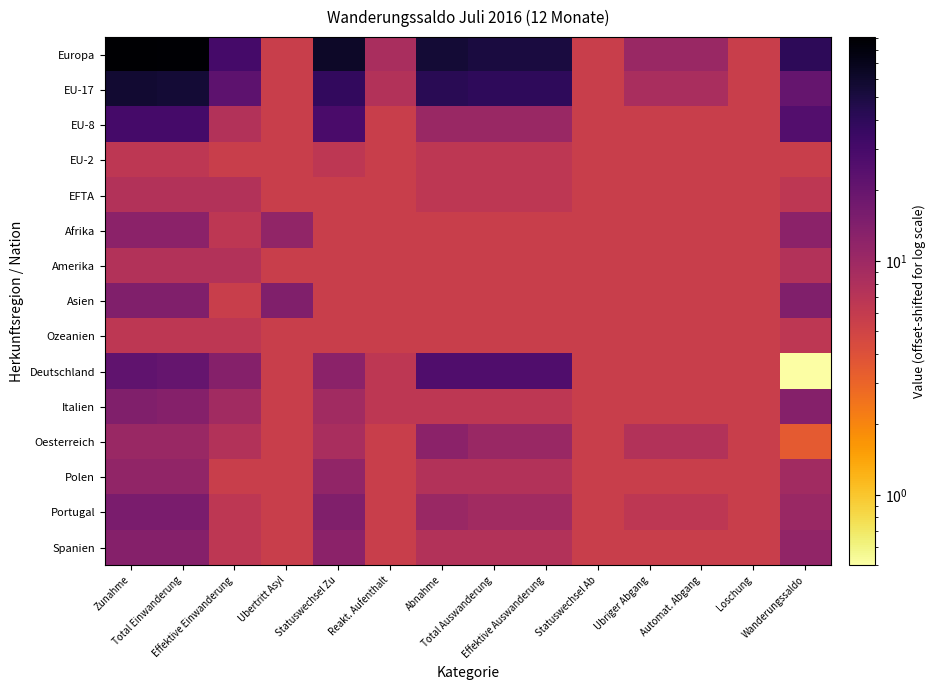

Reading left to right, what are all the values shown in this chart?

Europa: Zunahme=90.5	Total Einwanderung=87.5	Effektive Einwanderung=30.5	Ubertritt Asyl=5.5	Statuswechsel Zu=62.5	Reakt. Aufenthalt=8.5	Abnahme=55.5	Total Auswanderung=50.5	Effektive Auswanderung=50.5	Statuswechsel Ab=5.5	Ubriger Abgang=10.5	Automat. Abgang=10.5	Loschung=5.5	Wanderungssaldo=40.5
EU-17: Zunahme=57.5	Total Einwanderung=55.5	Effektive Einwanderung=22.5	Ubertritt Asyl=5.5	Statuswechsel Zu=38.5	Reakt. Aufenthalt=7.5	Abnahme=42.5	Total Auswanderung=39.5	Effektive Auswanderung=39.5	Statuswechsel Ab=5.5	Ubriger Abgang=8.5	Automat. Abgang=8.5	Loschung=5.5	Wanderungssaldo=20.5
EU-8: Zunahme=30.5	Total Einwanderung=30.5	Effektive Einwanderung=7.5	Ubertritt Asyl=5.5	Statuswechsel Zu=28.5	Reakt. Aufenthalt=5.5	Abnahme=10.5	Total Auswanderung=10.5	Effektive Auswanderung=10.5	Statuswechsel Ab=5.5	Ubriger Abgang=5.5	Automat. Abgang=5.5	Loschung=5.5	Wanderungssaldo=25.5
EU-2: Zunahme=6.5	Total Einwanderung=6.5	Effektive Einwanderung=5.5	Ubertritt Asyl=5.5	Statuswechsel Zu=6.5	Reakt. Aufenthalt=5.5	Abnahme=6.5	Total Auswanderung=6.5	Effektive Auswanderung=6.5	Statuswechsel Ab=5.5	Ubriger Abgang=5.5	Automat. Abgang=5.5	Loschung=5.5	Wanderungssaldo=5.5
EFTA: Zunahme=7.5	Total Einwanderung=7.5	Effektive Einwanderung=7.5	Ubertritt Asyl=5.5	Statuswechsel Zu=5.5	Reakt. Aufenthalt=5.5	Abnahme=6.5	Total Auswanderung=6.5	Effektive Auswanderung=6.5	Statuswechsel Ab=5.5	Ubriger Abgang=5.5	Automat. Abgang=5.5	Loschung=5.5	Wanderungssaldo=6.5
Afrika: Zunahme=12.5	Total Einwanderung=12.5	Effektive Einwanderung=6.5	Ubertritt Asyl=11.5	Statuswechsel Zu=5.5	Reakt. Aufenthalt=5.5	Abnahme=5.5	Total Auswanderung=5.5	Effektive Auswanderung=5.5	Statuswechsel Ab=5.5	Ubriger Abgang=5.5	Automat. Abgang=5.5	Loschung=5.5	Wanderungssaldo=12.5
Amerika: Zunahme=7.5	Total Einwanderung=7.5	Effektive Einwanderung=7.5	Ubertritt Asyl=5.5	Statuswechsel Zu=5.5	Reakt. Aufenthalt=5.5	Abnahme=5.5	Total Auswanderung=5.5	Effektive Auswanderung=5.5	Statuswechsel Ab=5.5	Ubriger Abgang=5.5	Automat. Abgang=5.5	Loschung=5.5	Wanderungssaldo=7.5
Asien: Zunahme=14.5	Total Einwanderung=14.5	Effektive Einwanderung=5.5	Ubertritt Asyl=14.5	Statuswechsel Zu=5.5	Reakt. Aufenthalt=5.5	Abnahme=5.5	Total Auswanderung=5.5	Effektive Auswanderung=5.5	Statuswechsel Ab=5.5	Ubriger Abgang=5.5	Automat. Abgang=5.5	Loschung=5.5	Wanderungssaldo=14.5
Ozeanien: Zunahme=6.5	Total Einwanderung=6.5	Effektive Einwanderung=6.5	Ubertritt Asyl=5.5	Statuswechsel Zu=5.5	Reakt. Aufenthalt=5.5	Abnahme=5.5	Total Auswanderung=5.5	Effektive Auswanderung=5.5	Statuswechsel Ab=5.5	Ubriger Abgang=5.5	Automat. Abgang=5.5	Loschung=5.5	Wanderungssaldo=6.5
Deutschland: Zunahme=21.5	Total Einwanderung=20.5	Effektive Einwanderung=13.5	Ubertritt Asyl=5.5	Statuswechsel Zu=12.5	Reakt. Aufenthalt=6.5	Abnahme=26.5	Total Auswanderung=26.5	Effektive Auswanderung=26.5	Statuswechsel Ab=5.5	Ubriger Abgang=5.5	Automat. Abgang=5.5	Loschung=5.5	Wanderungssaldo=0.5
Italien: Zunahme=14.5	Total Einwanderung=13.5	Effektive Einwanderung=9.5	Ubertritt Asyl=5.5	Statuswechsel Zu=9.5	Reakt. Aufenthalt=6.5	Abnahme=6.5	Total Auswanderung=6.5	Effektive Auswanderung=6.5	Statuswechsel Ab=5.5	Ubriger Abgang=5.5	Automat. Abgang=5.5	Loschung=5.5	Wanderungssaldo=13.5
Oesterreich: Zunahme=10.5	Total Einwanderung=10.5	Effektive Einwanderung=7.5	Ubertritt Asyl=5.5	Statuswechsel Zu=8.5	Reakt. Aufenthalt=5.5	Abnahme=12.5	Total Auswanderung=10.5	Effektive Auswanderung=10.5	Statuswechsel Ab=5.5	Ubriger Abgang=7.5	Automat. Abgang=7.5	Loschung=5.5	Wanderungssaldo=3.5
Polen: Zunahme=11.5	Total Einwanderung=11.5	Effektive Einwanderung=5.5	Ubertritt Asyl=5.5	Statuswechsel Zu=11.5	Reakt. Aufenthalt=5.5	Abnahme=7.5	Total Auswanderung=7.5	Effektive Auswanderung=7.5	Statuswechsel Ab=5.5	Ubriger Abgang=5.5	Automat. Abgang=5.5	Loschung=5.5	Wanderungssaldo=9.5
Portugal: Zunahme=15.5	Total Einwanderung=15.5	Effektive Einwanderung=6.5	Ubertritt Asyl=5.5	Statuswechsel Zu=14.5	Reakt. Aufenthalt=5.5	Abnahme=10.5	Total Auswanderung=9.5	Effektive Auswanderung=9.5	Statuswechsel Ab=5.5	Ubriger Abgang=6.5	Automat. Abgang=6.5	Loschung=5.5	Wanderungssaldo=10.5
Spanien: Zunahme=13.5	Total Einwanderung=13.5	Effektive Einwanderung=6.5	Ubertritt Asyl=5.5	Statuswechsel Zu=12.5	Reakt. Aufenthalt=5.5	Abnahme=7.5	Total Auswanderung=7.5	Effektive Auswanderung=7.5	Statuswechsel Ab=5.5	Ubriger Abgang=5.5	Automat. Abgang=5.5	Loschung=5.5	Wanderungssaldo=11.5